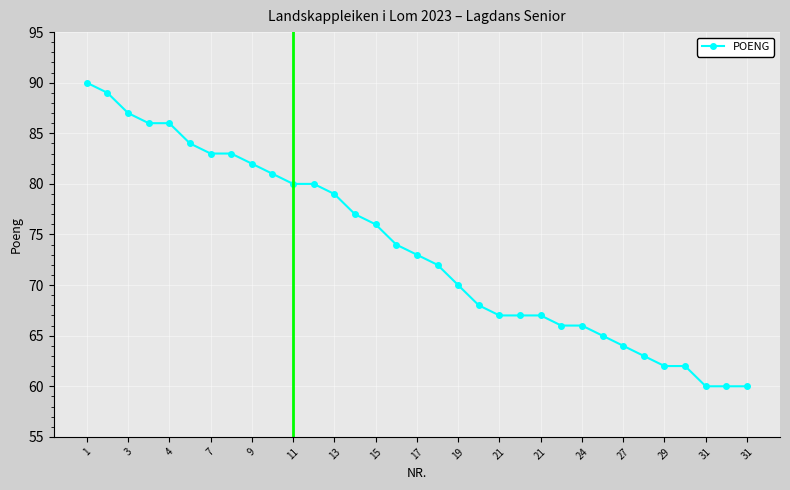

What is the value of the 30th point from the left?

62